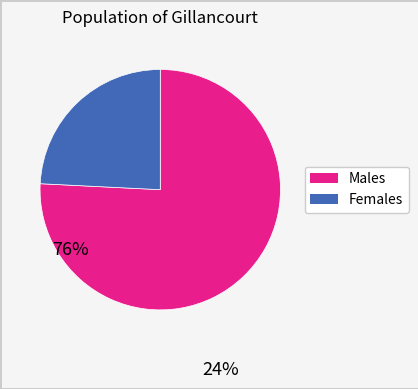

Does any single category account for the majority?

Yes